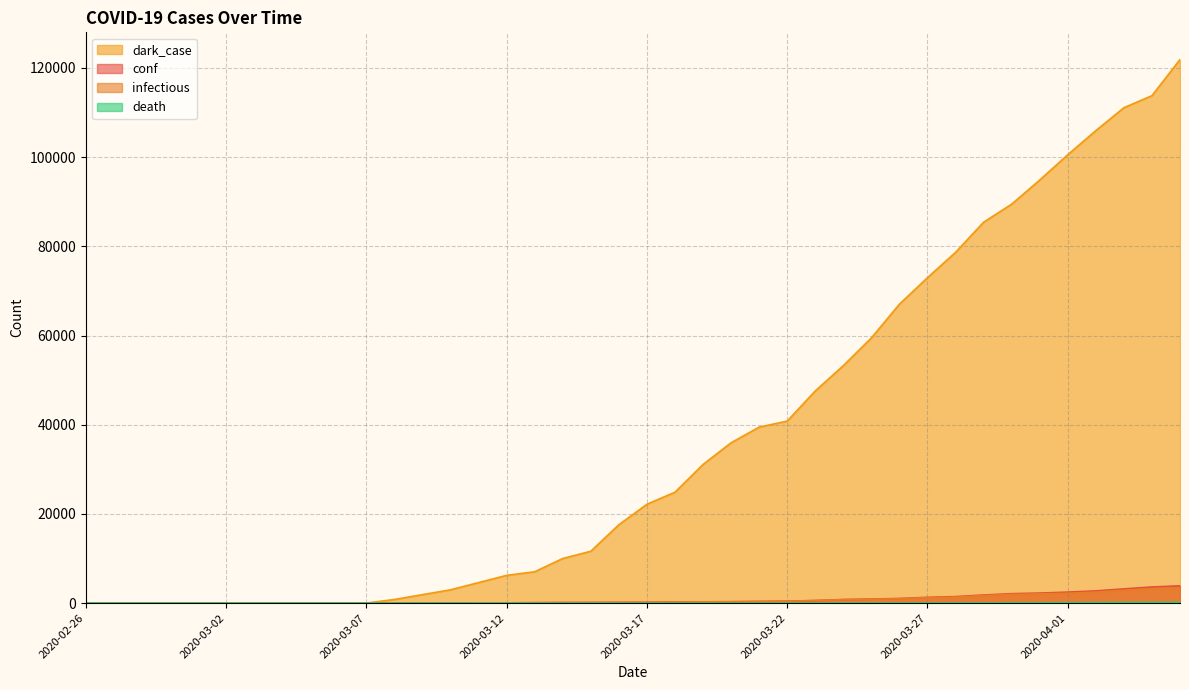

What are all the series names shown in the legend?

conf, infectious, dark_case, death